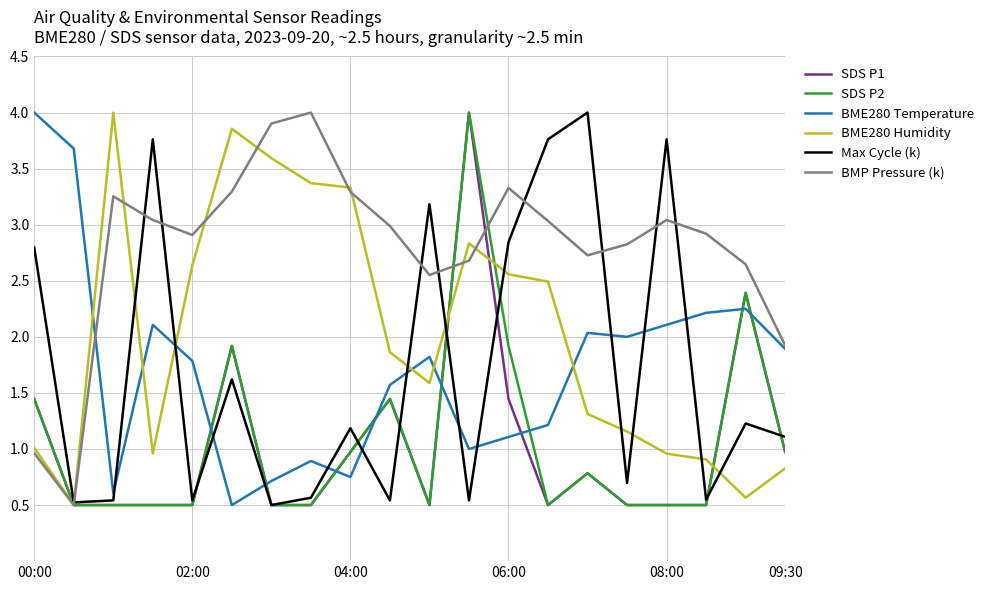

Which series has the largest total across all categories?

BMP Pressure (k)